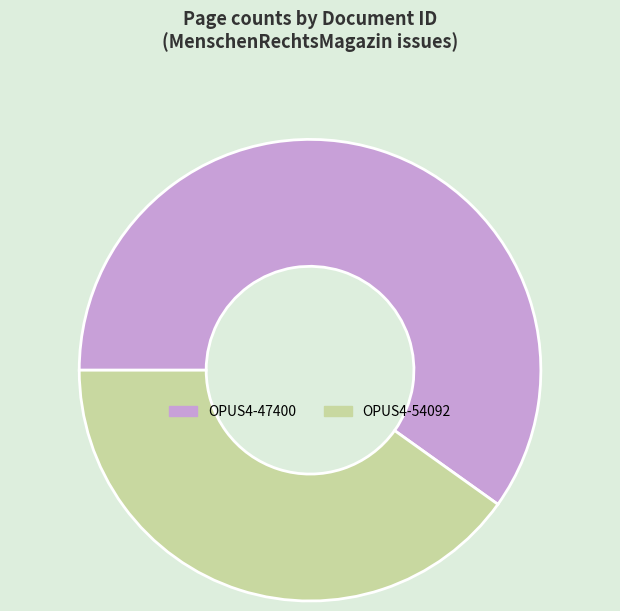

Is there a majority slice in this chart?

Yes